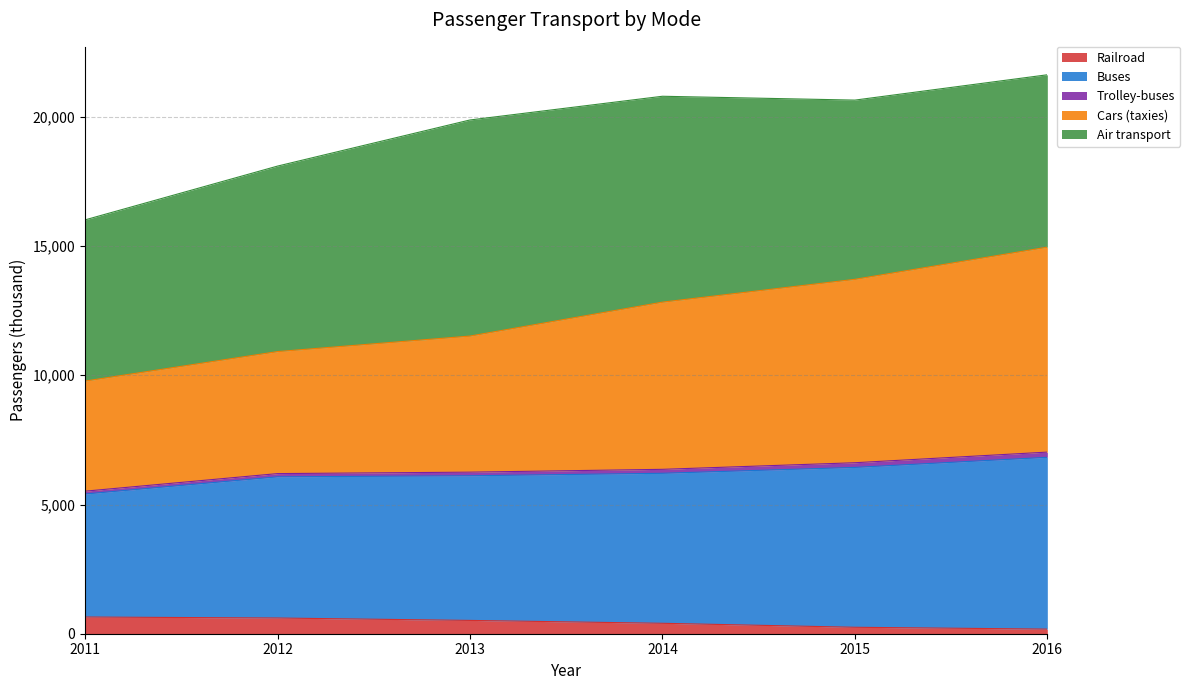

What is the highest value of the Railroad series?

646.1